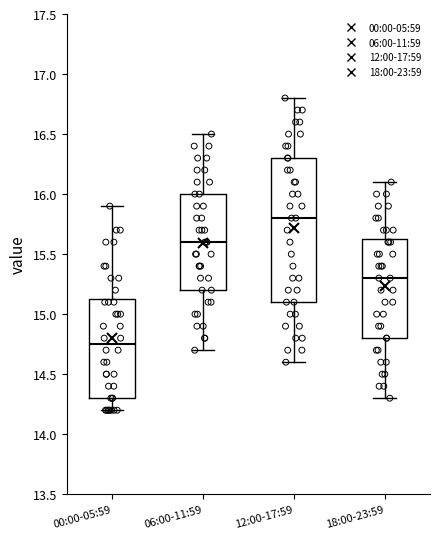

Which box's median line is the highest?

12:00-17:59